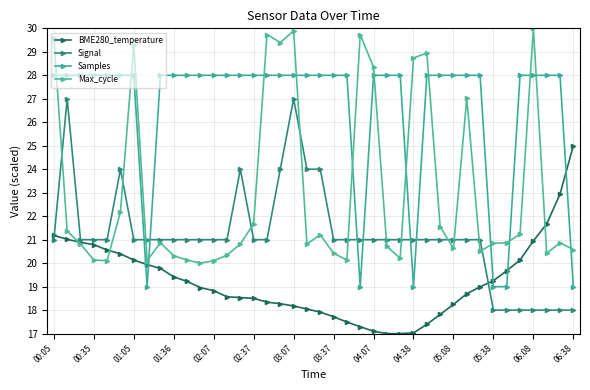

What is the average value of the Samples series?

26.6